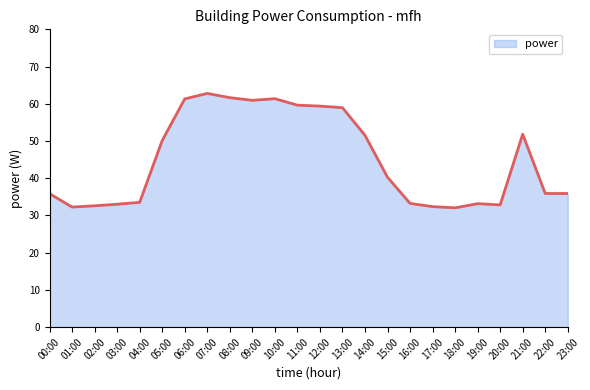

Approximately how many times larger is the value at 10:00 compared to 23:00?

1.7